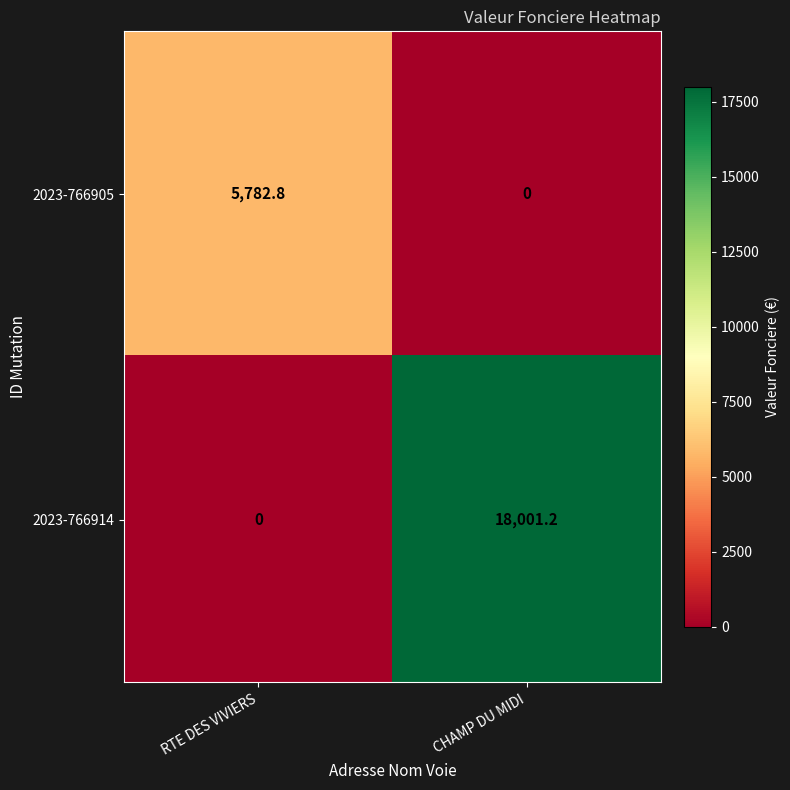

How many values in the 2023-766905 series are below 5782?

1